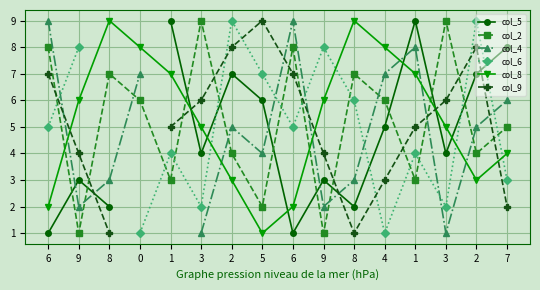

True or false: col_8 has more than 1 interior local peaks.

True